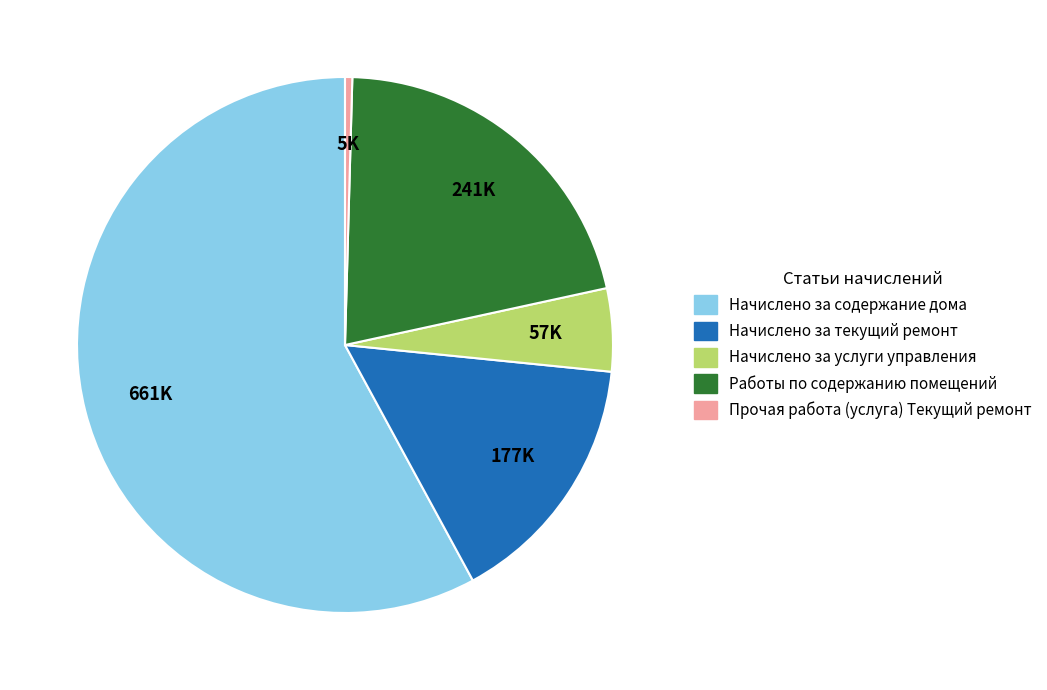

What is the majority slice?

Начислено за содержание дома